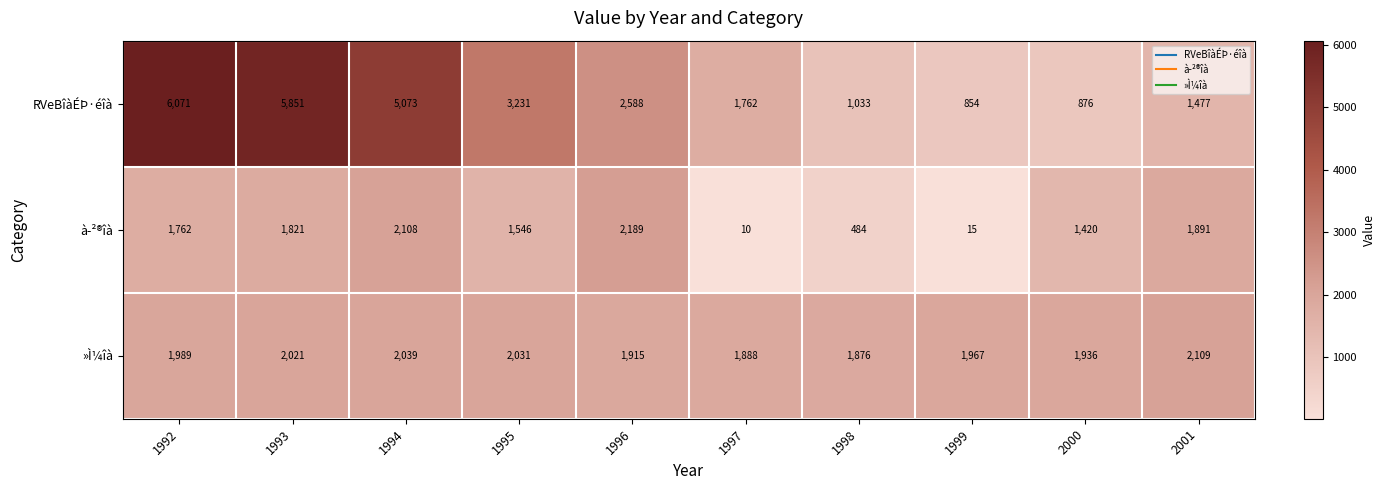

Reading left to right, list all the values displayed in this chart.

RVeBîàÉÞ·éîà: 1992=6071	1993=5851	1994=5073	1995=3231	1996=2588	1997=1762	1998=1033	1999=854	2000=876	2001=1477
à­²®îà: 1992=1762	1993=1821	1994=2108	1995=1546	1996=2189	1997=10	1998=484	1999=15	2000=1420	2001=1891
»Ì¼îà: 1992=1989	1993=2021	1994=2039	1995=2031	1996=1915	1997=1888	1998=1876	1999=1967	2000=1936	2001=2109